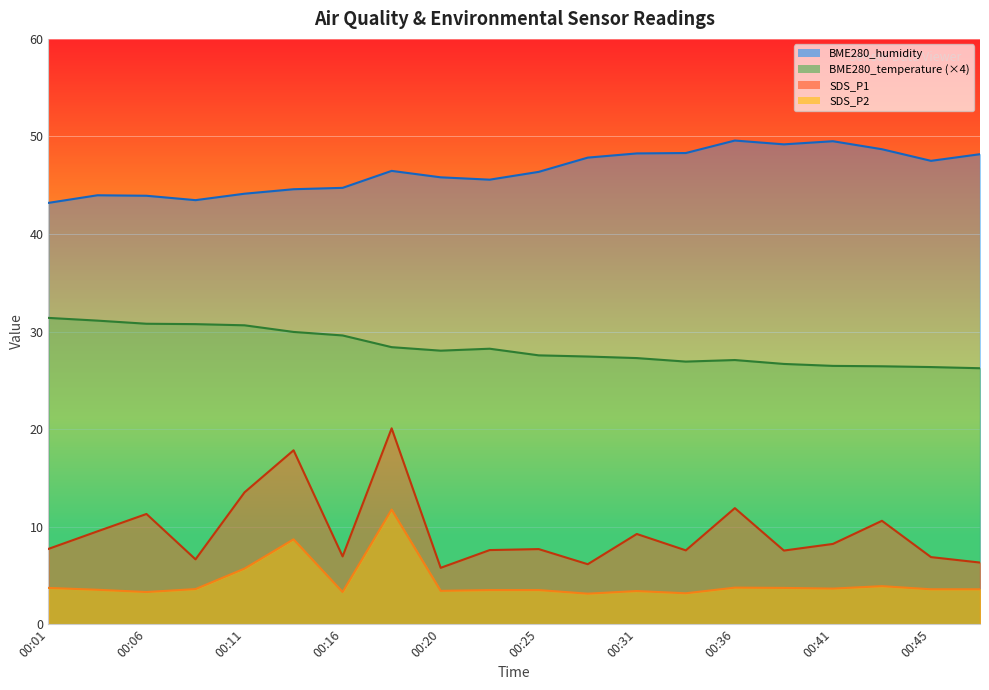

How many data points does each series have?

20